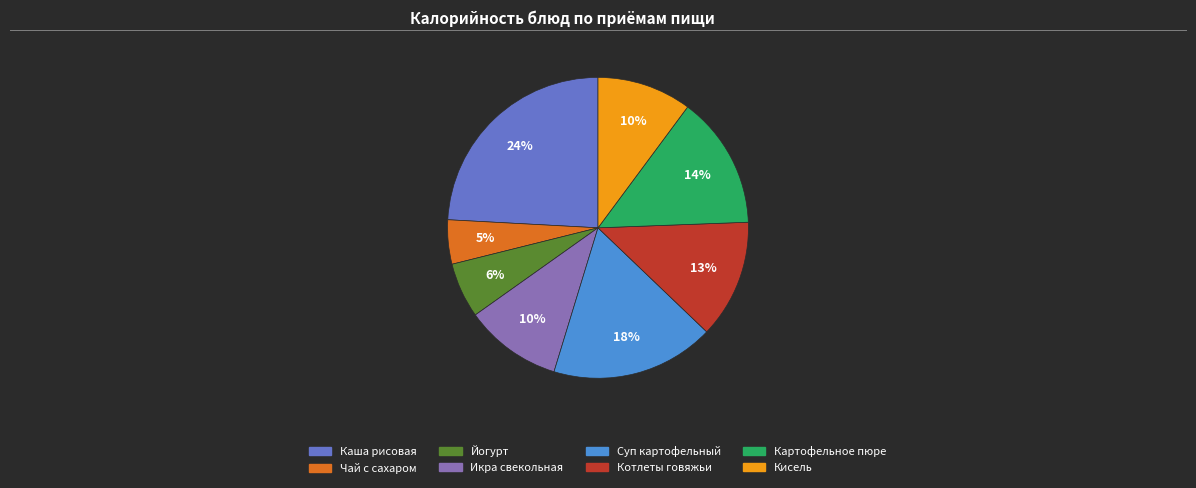

To the nearest percent, what is the average slice percentage?

12%